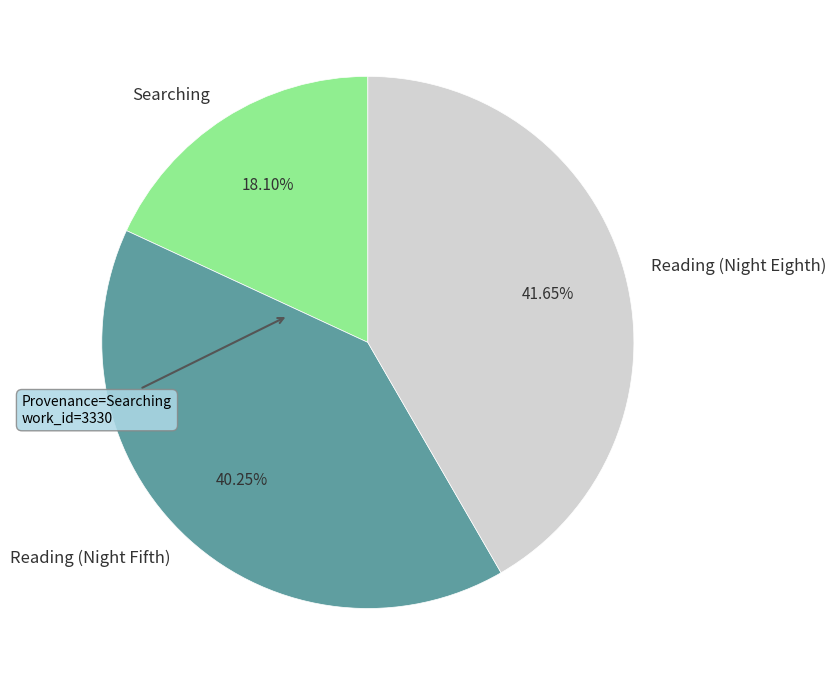

Is there a majority slice in this chart?

No